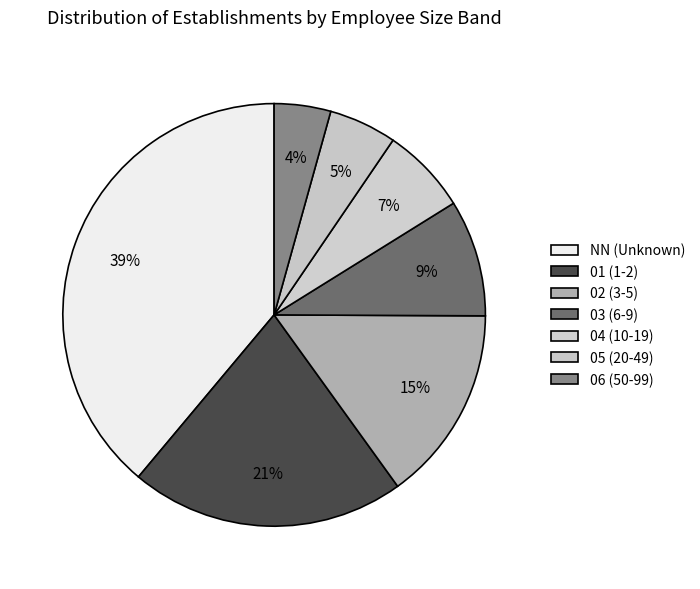

Count the number of slices in the pie.

7